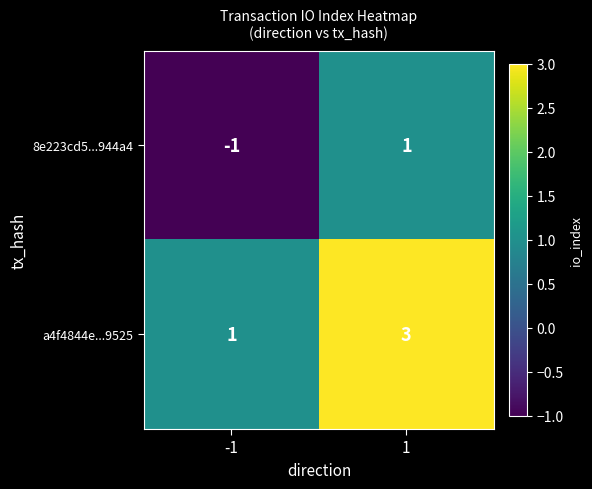

What is the total value across all series at 1?

4